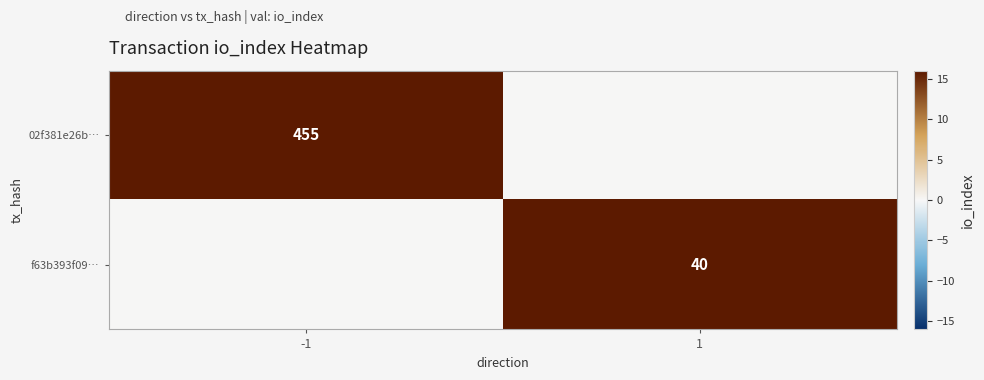

The value of f63b393f09… at 1 is 52. True or false?

False